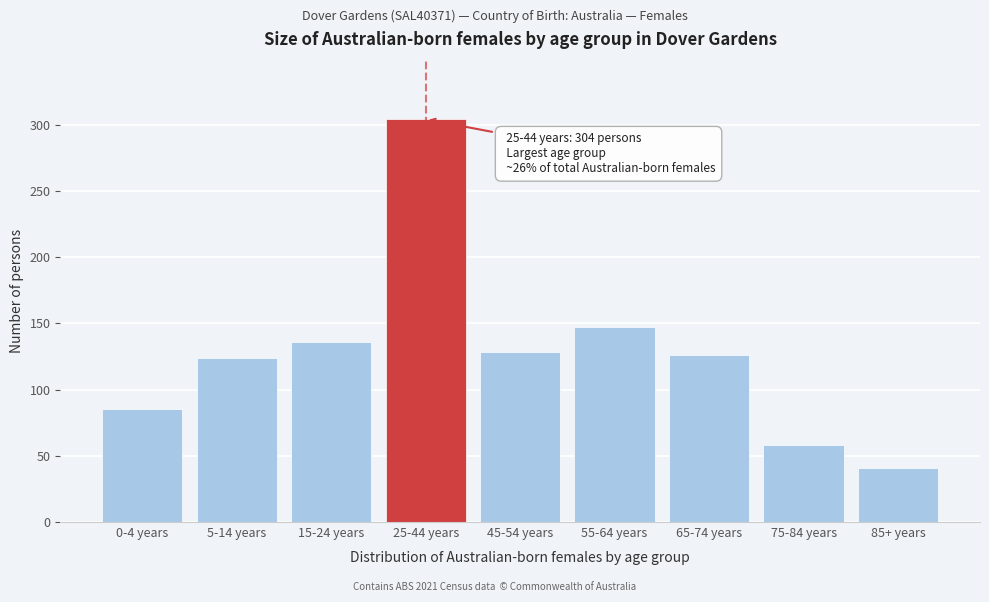

Reading left to right, what are all the values shown in this chart?

0-4 years=85	5-14 years=124	15-24 years=136	25-44 years=304	45-54 years=128	55-64 years=147	65-74 years=126	75-84 years=58	85+ years=41